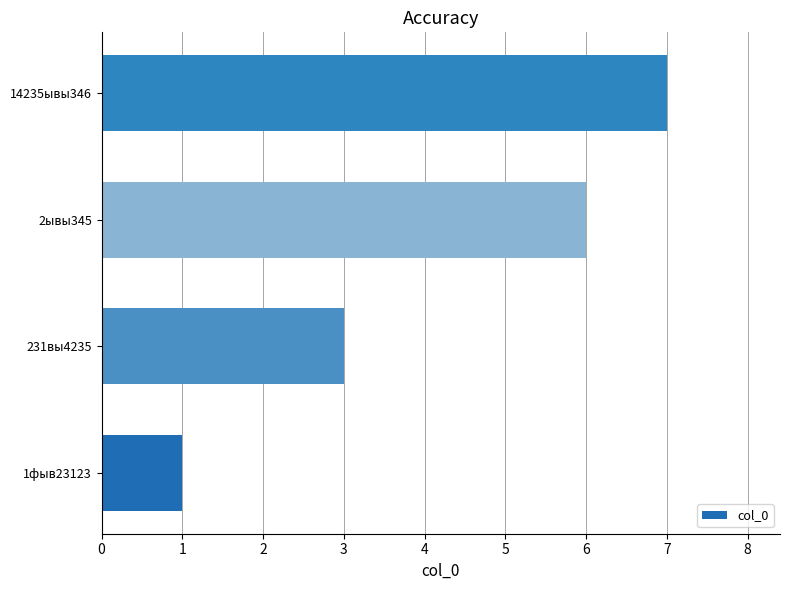

Approximately how many times larger is the value at 231вы4235 compared to 2ывы345?

0.5